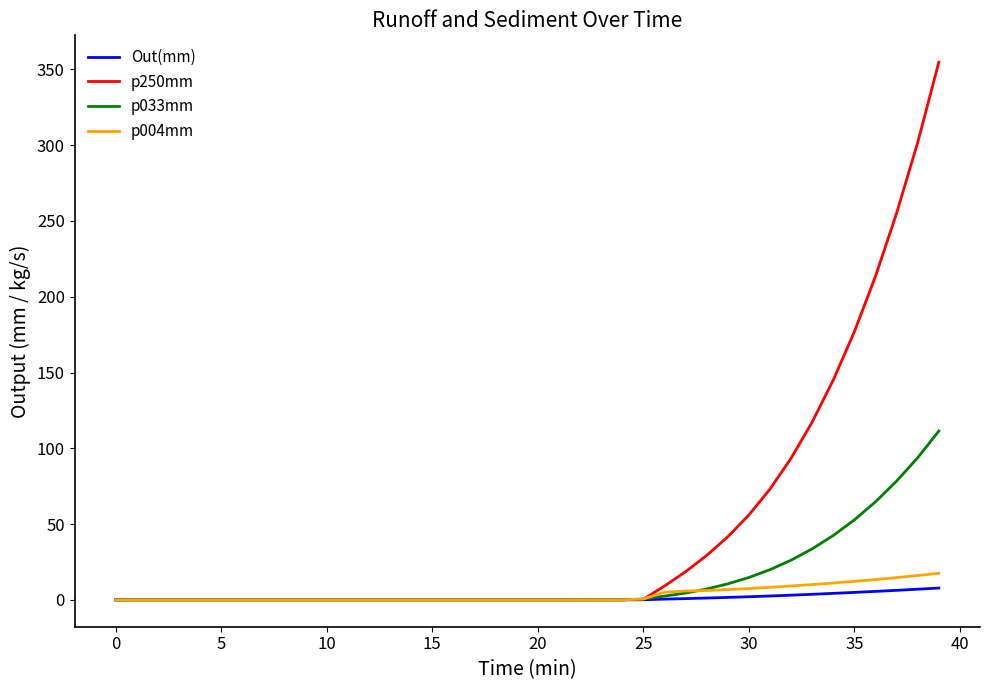

Which series has the largest total across all categories?

p250mm